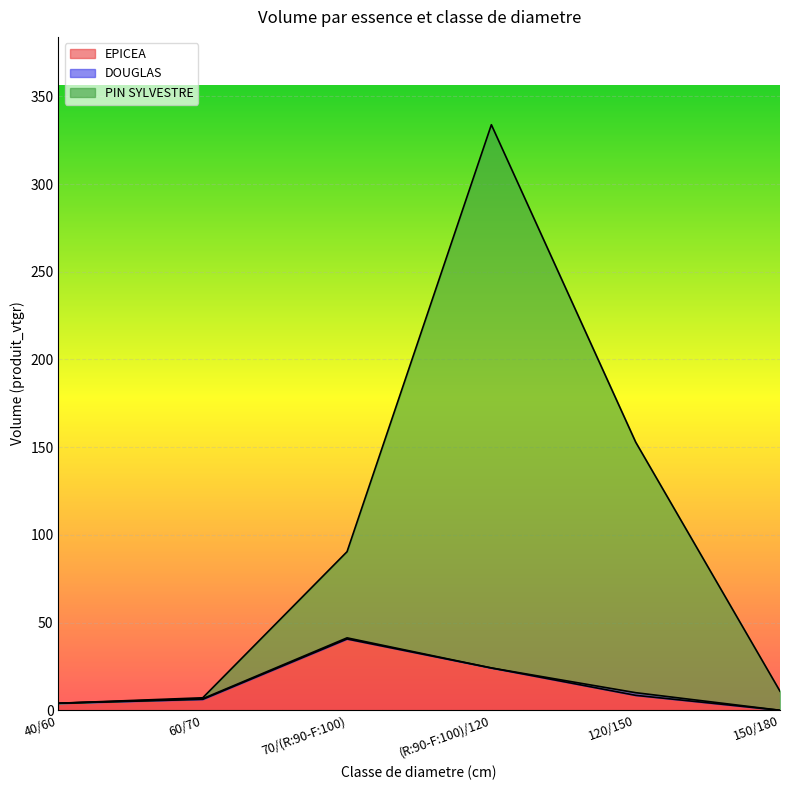

What is the sum of the EPICEA values at 70/(R:90-F:100) and 120/150?

49.2